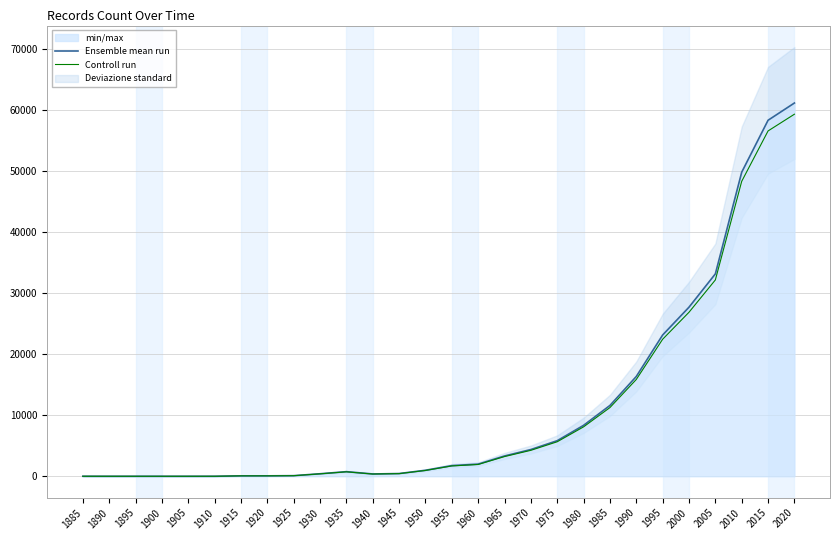

What is the average value of the Ensemble mean run series?

11070.5